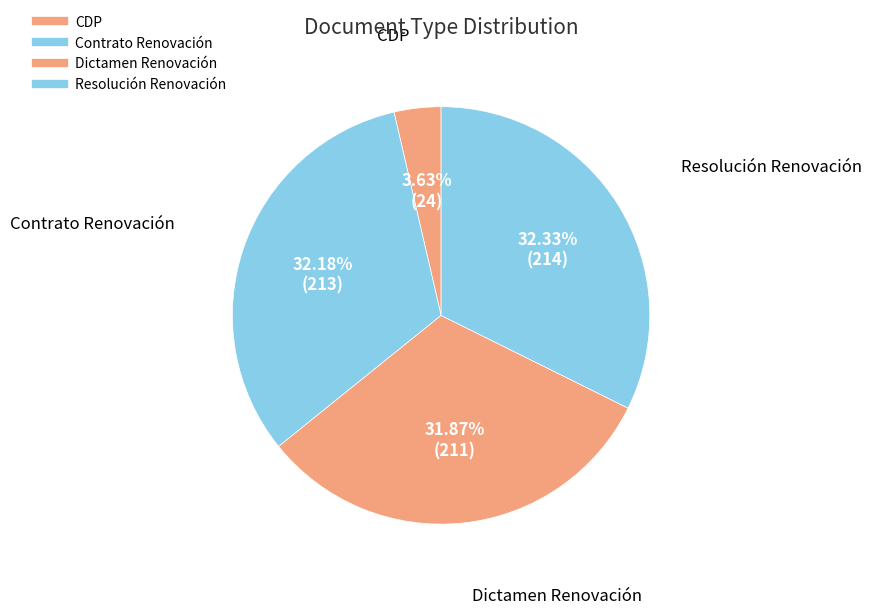

What portion of the pie excludes Contrato Renovación?

67.8%